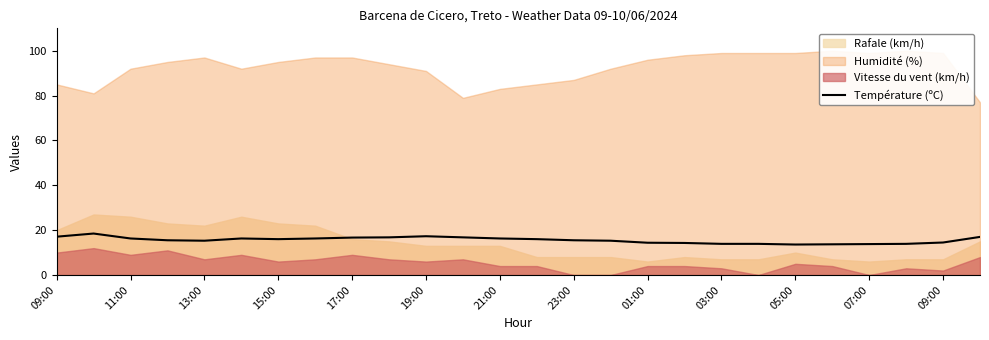

Where does the data first go above 16?

09:00